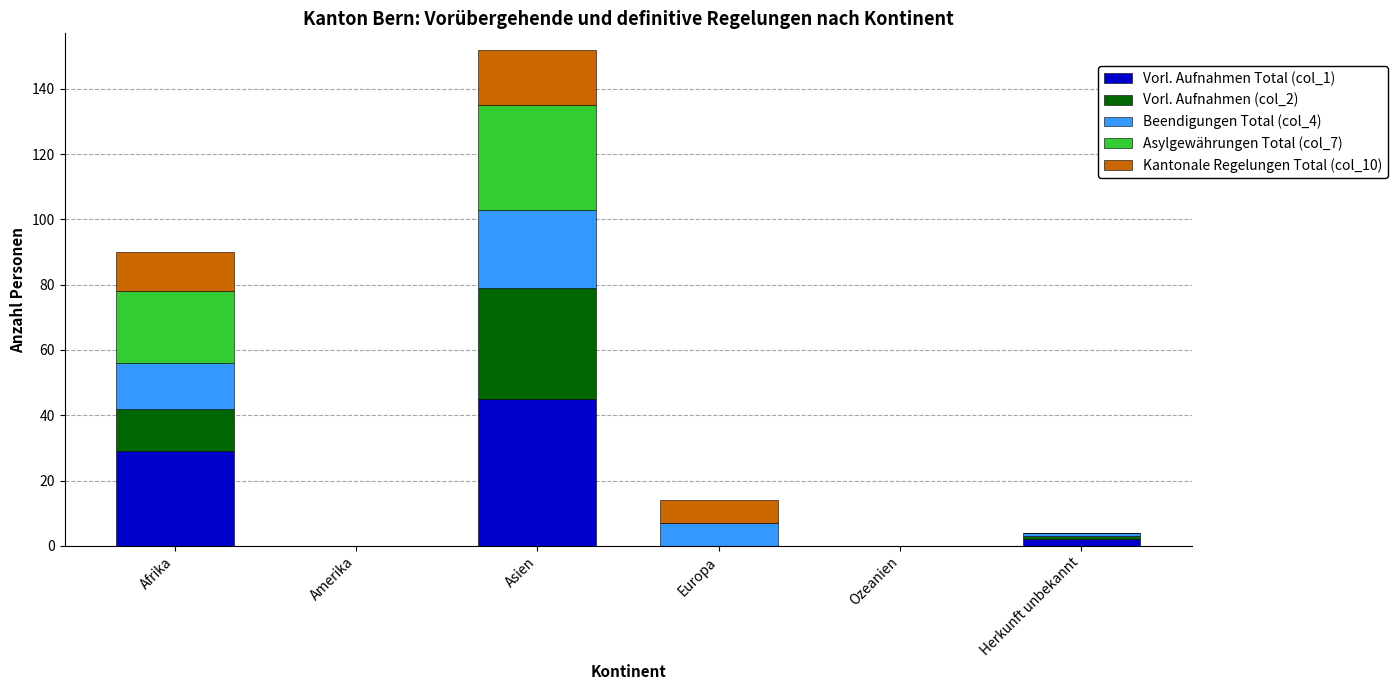

Is it true that Vorl. Aufnahmen Total (col_1) equals 26 at Ozeanien?

False